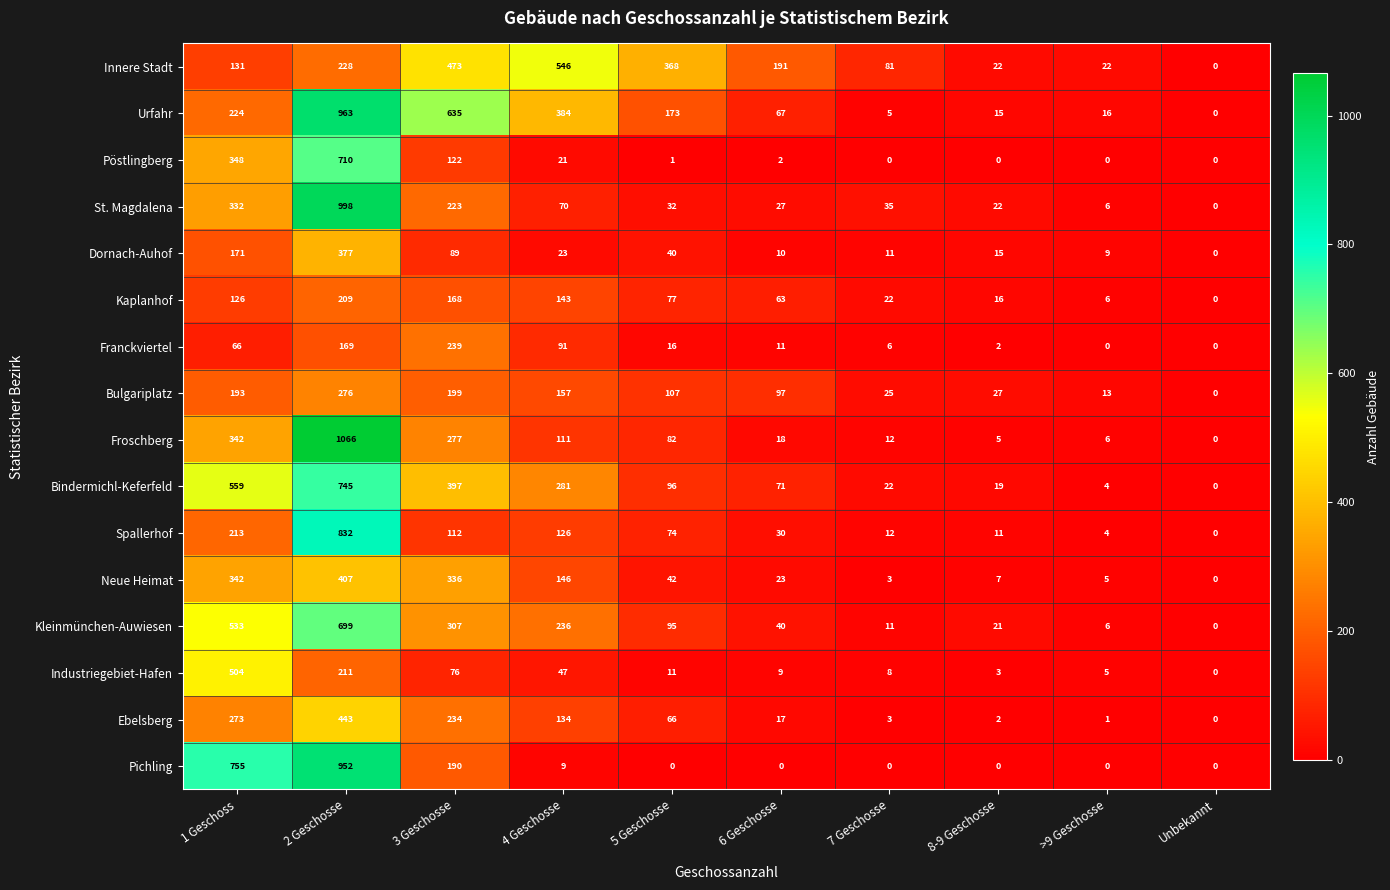

What is the difference between the Pöstlingberg values at 5 Geschosse and 2 Geschosse?

709